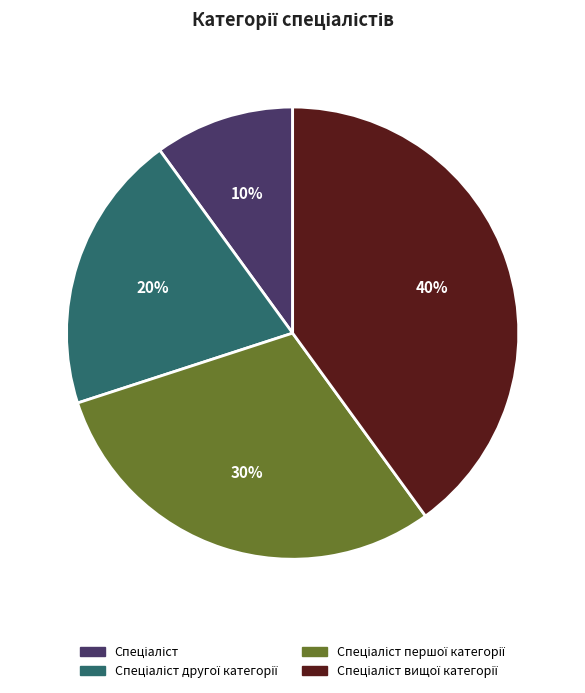

To the nearest percent, what is the average slice percentage?

25%